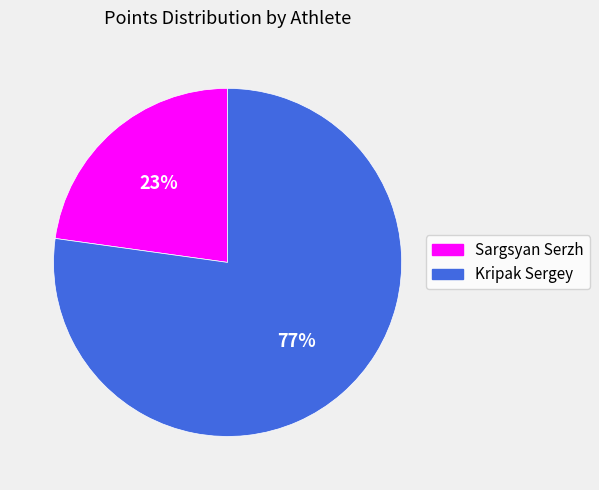

Which has a higher value, Sargsyan Serzh or Kripak Sergey?

Kripak Sergey